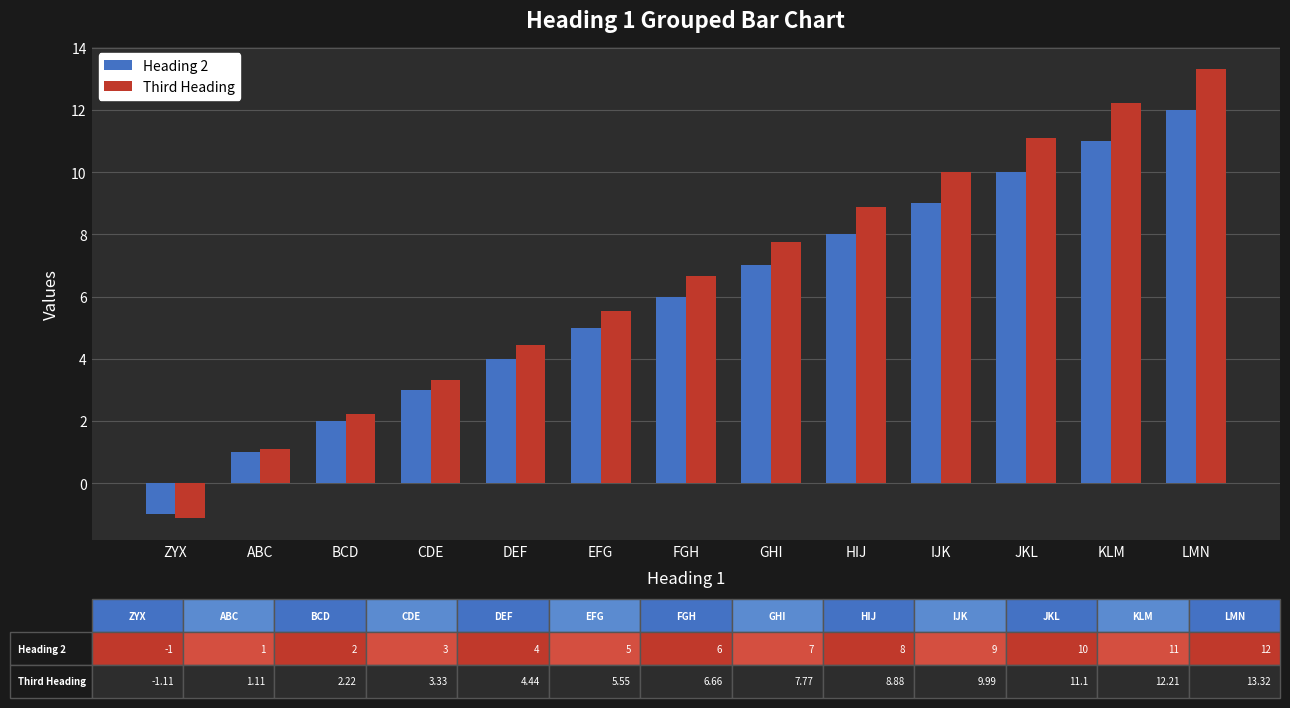

What is the sum of the Heading 2 values at DEF and ABC?

5.0